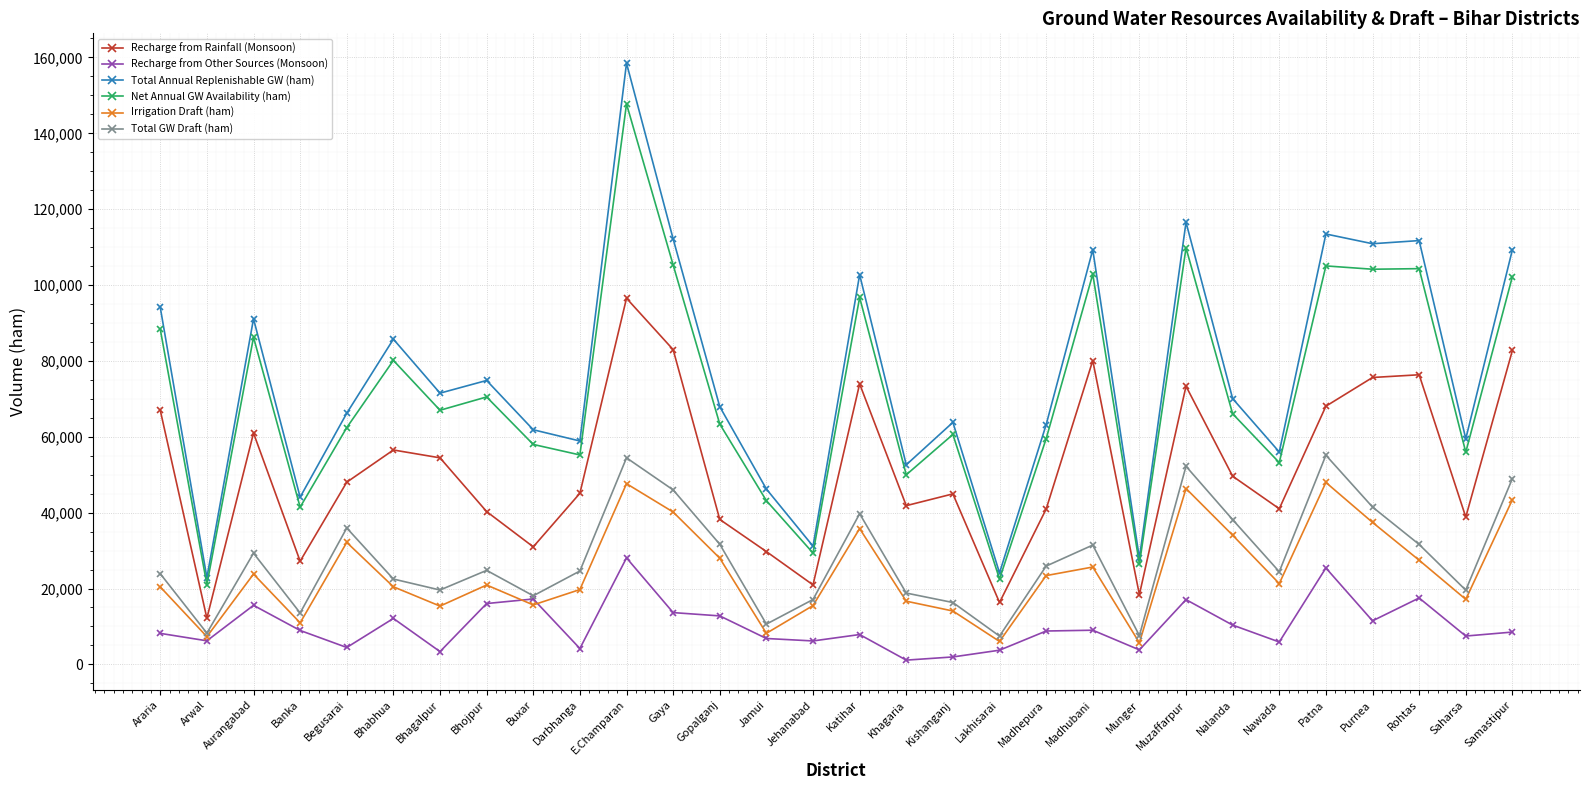

At which category is the sum across all series the highest?

E.Champaran